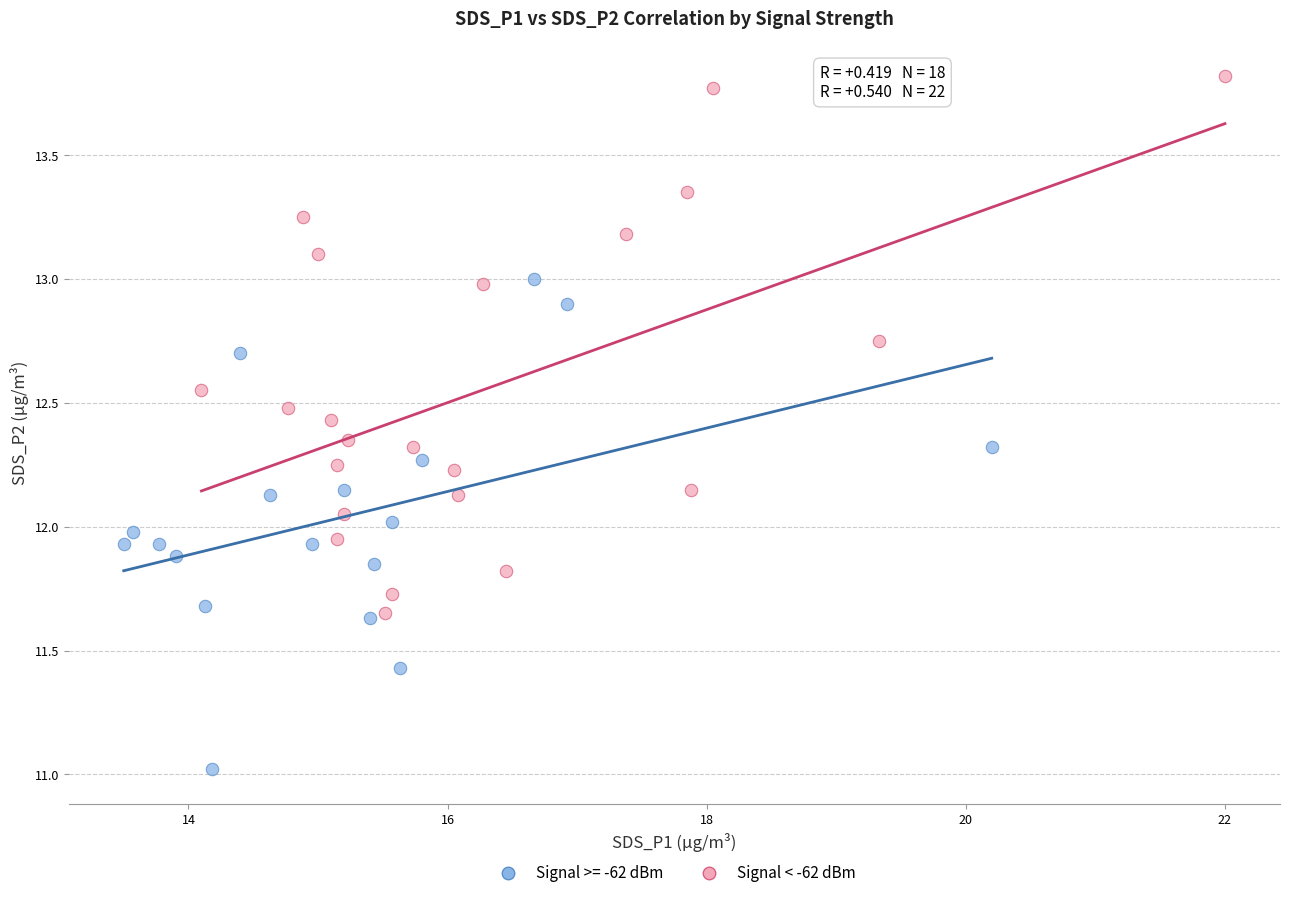

Which series contains the lowest Y value?

Signal >= -62 dBm